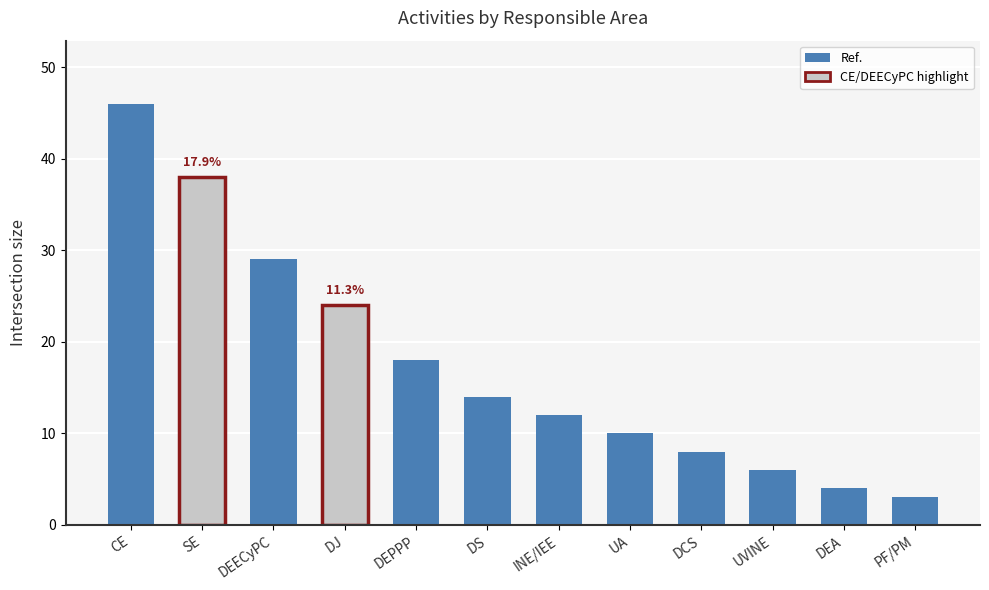

What is the maximum value shown in the chart?

46